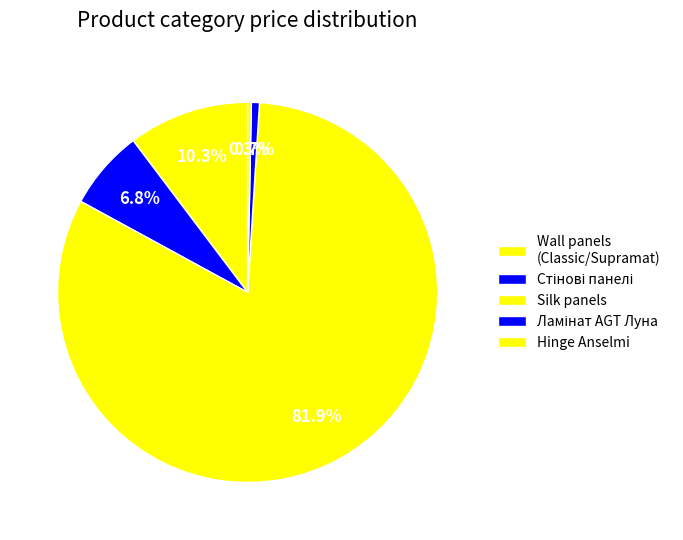

How many segments does this pie chart have?

5